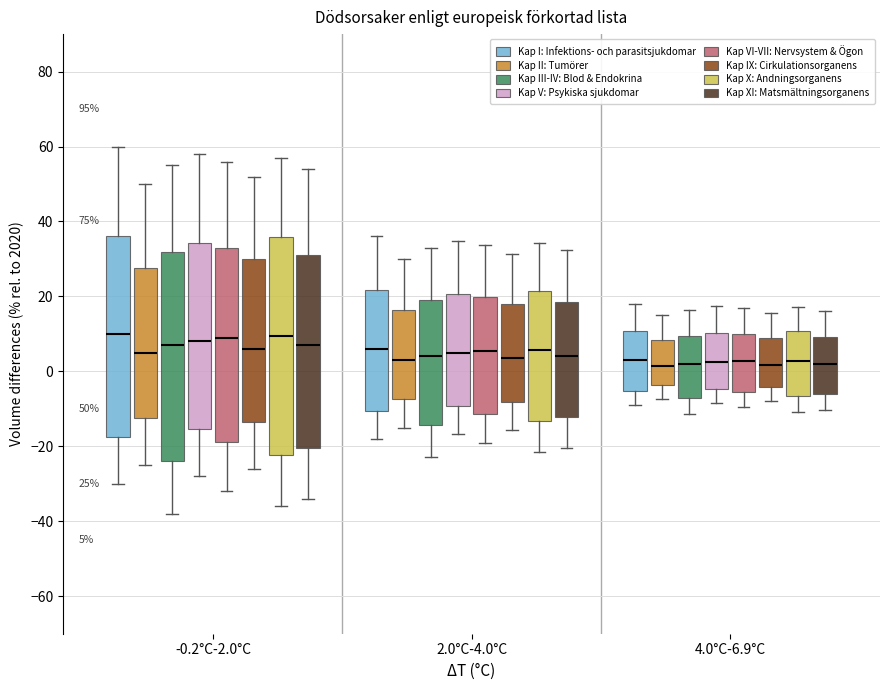

Comparing the boxes themselves (not the whiskers), which one is the tallest?

-0.2°C-2.0°C (Kap X: Andningsorganens)